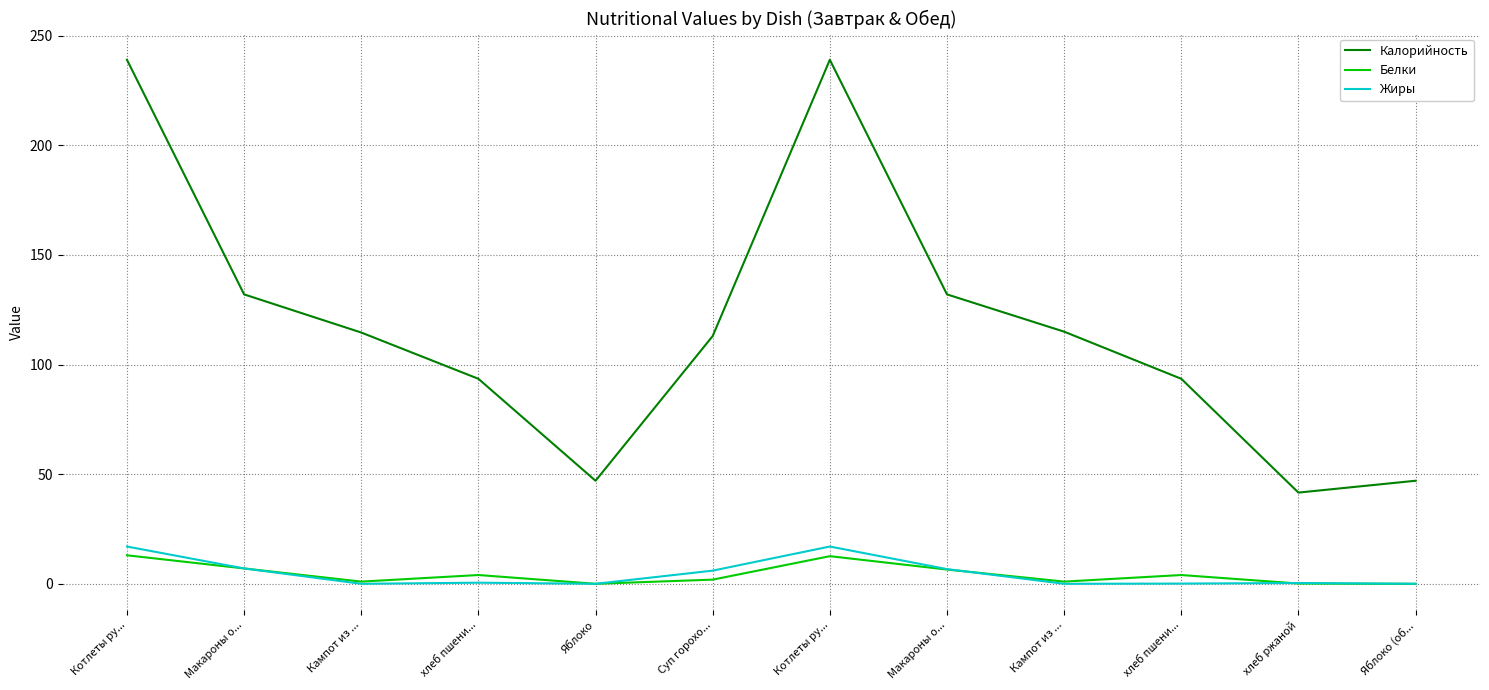

What is the difference between the highest and lowest values at Макароны о...?

125.0